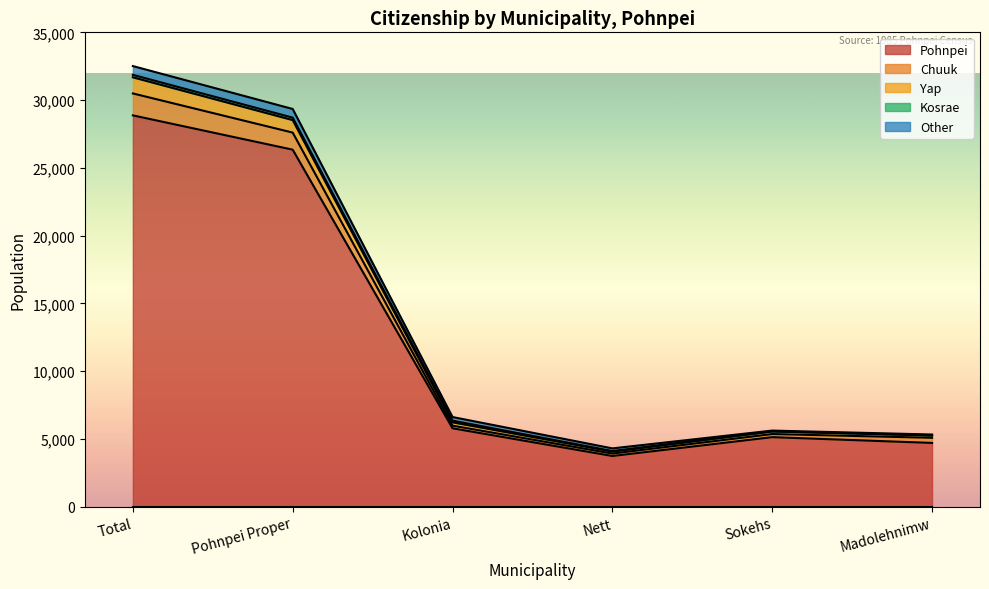

Which series changed the most between Pohnpei Proper and Sokehs?

Yap